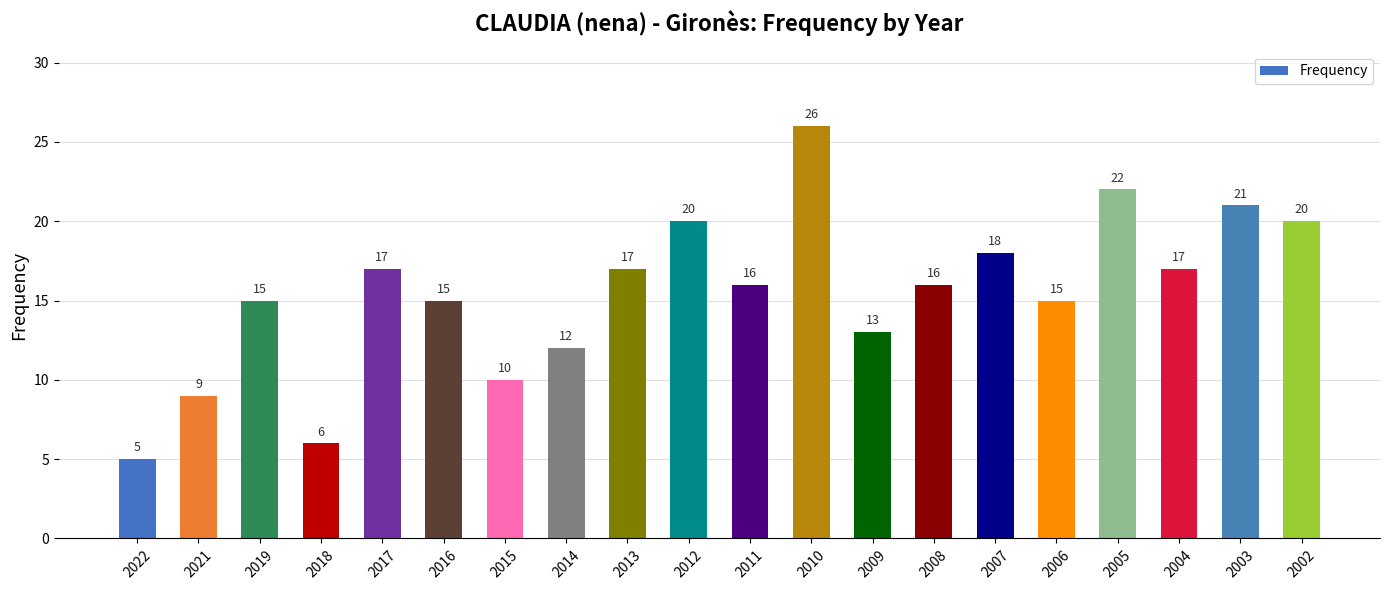

What is the sum of the values at 2008 and 2004?

33